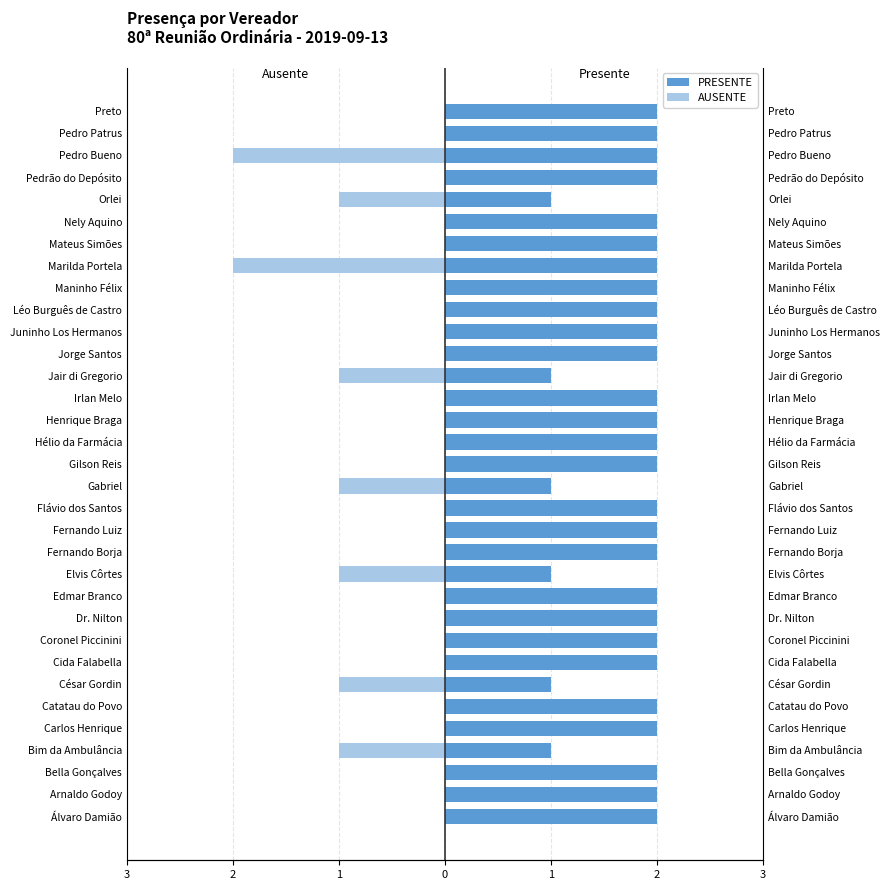

What is the sum of the AUSENTE values at Pedro Bueno and Jorge Santos?

-2